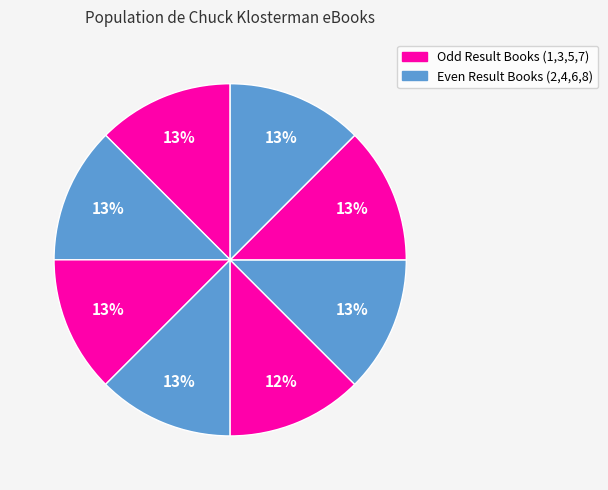

How many slices are in this pie chart?

8